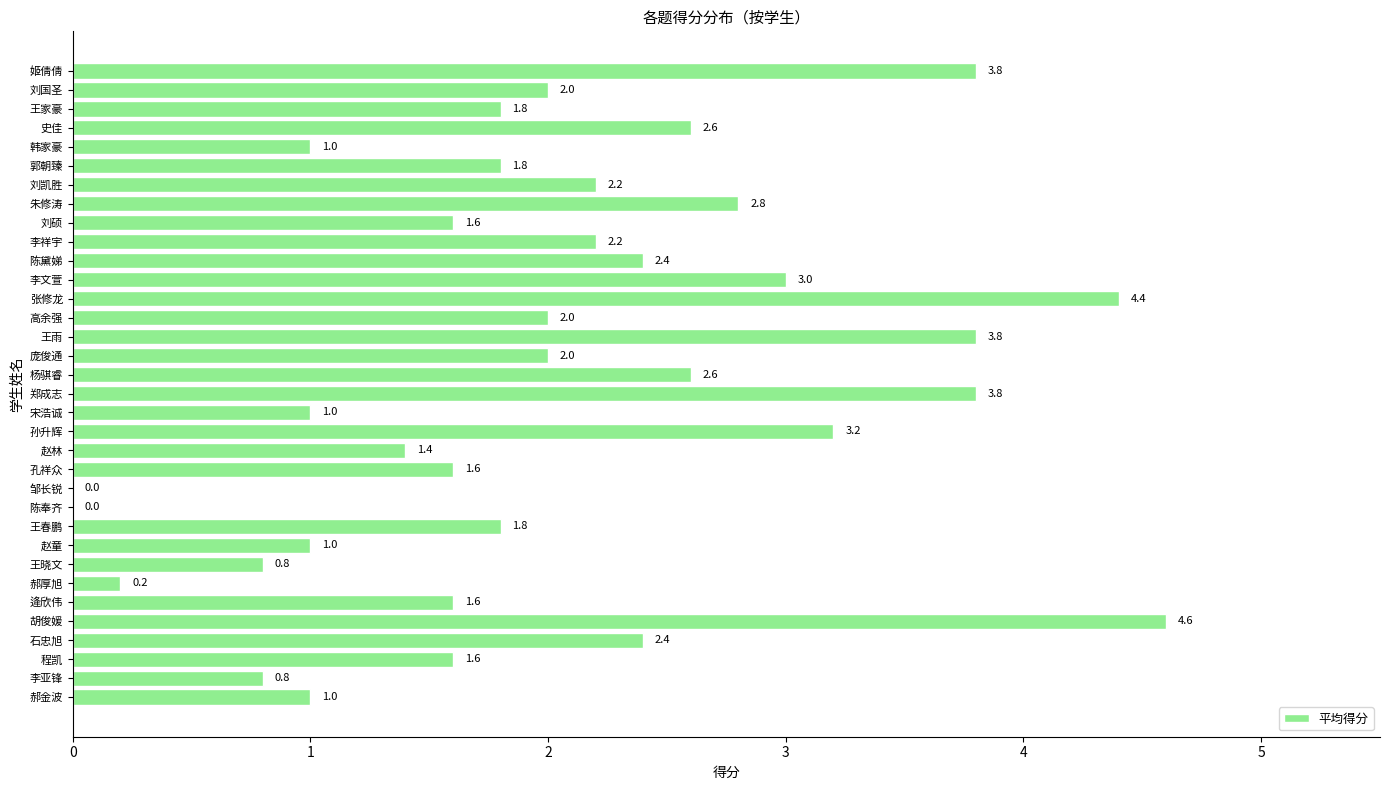

What is the sum of the values at 高余强 and 张修龙?

6.4